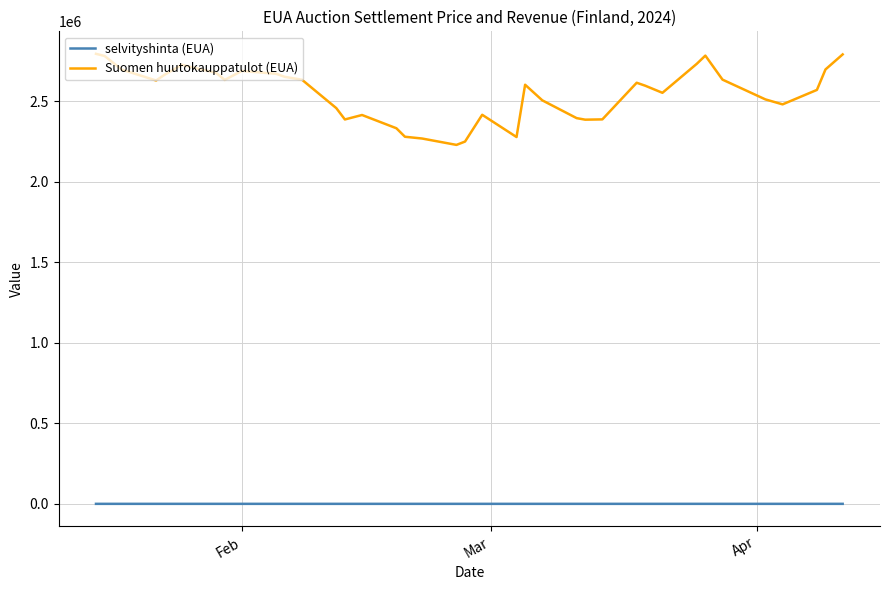

True or false: Suomen huutokauppatulot (EUA) and selvityshinta (EUA) cross at least once.

False